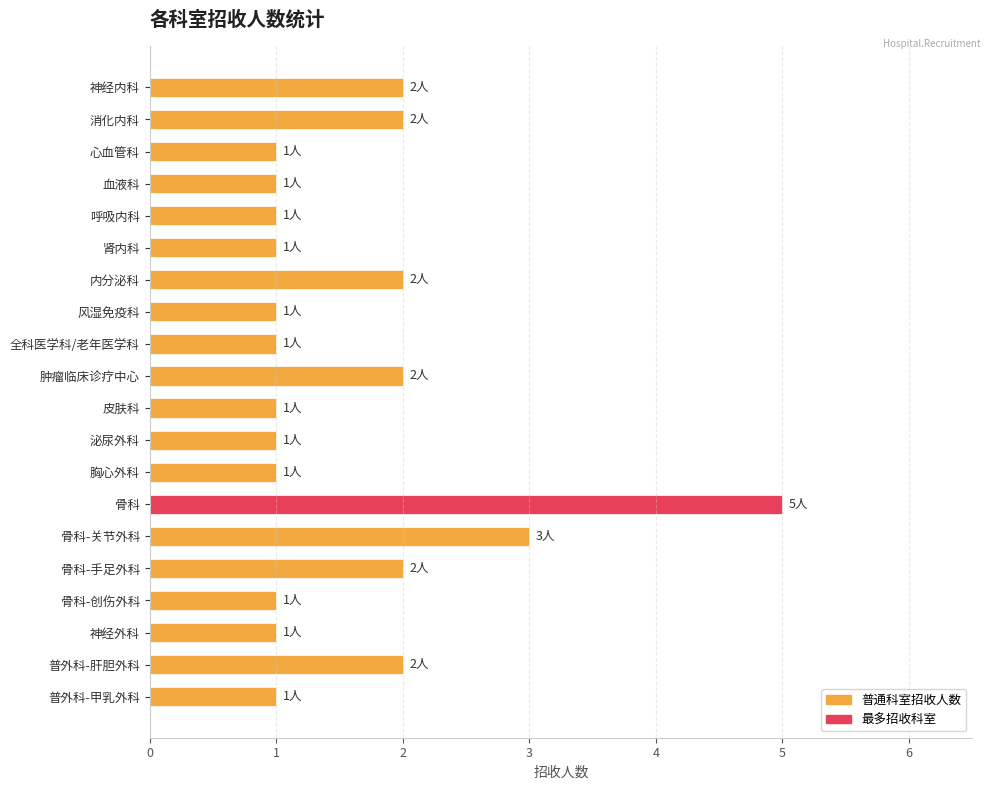

What position from the bottom is 风湿免疫科?

13